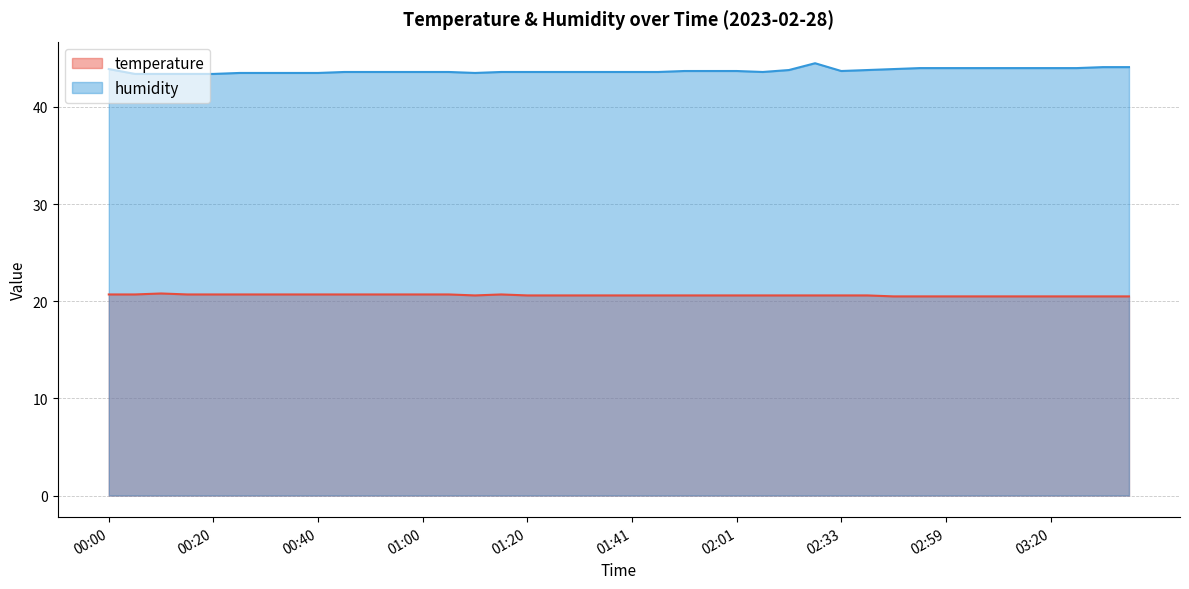

The temperature series shows 20.7 at 01:05. True or false?

True